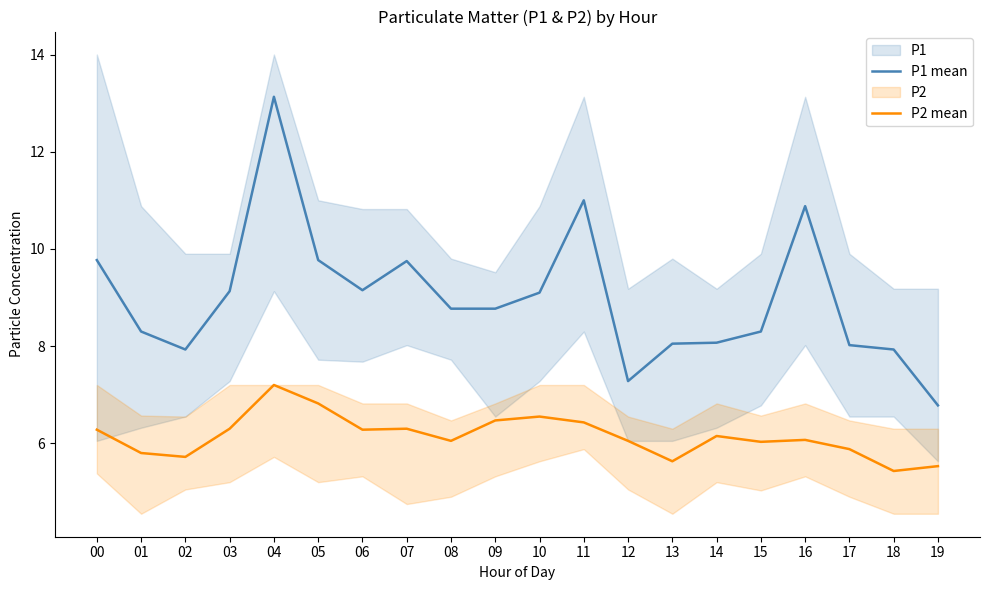

Which series has the largest total across all categories?

P1 mean